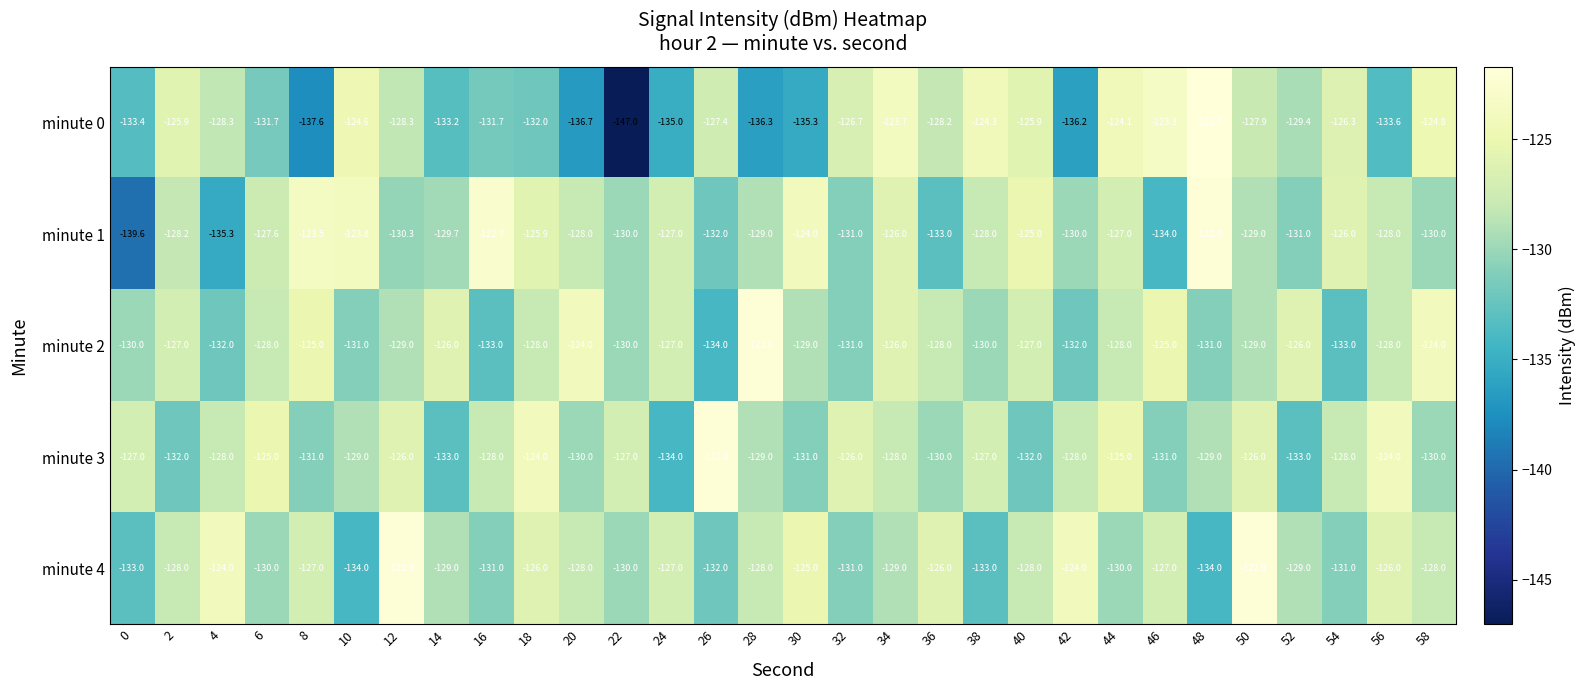

Rank the series at 52 from lowest to highest value.

minute 3, minute 1, minute 0, minute 4, minute 2